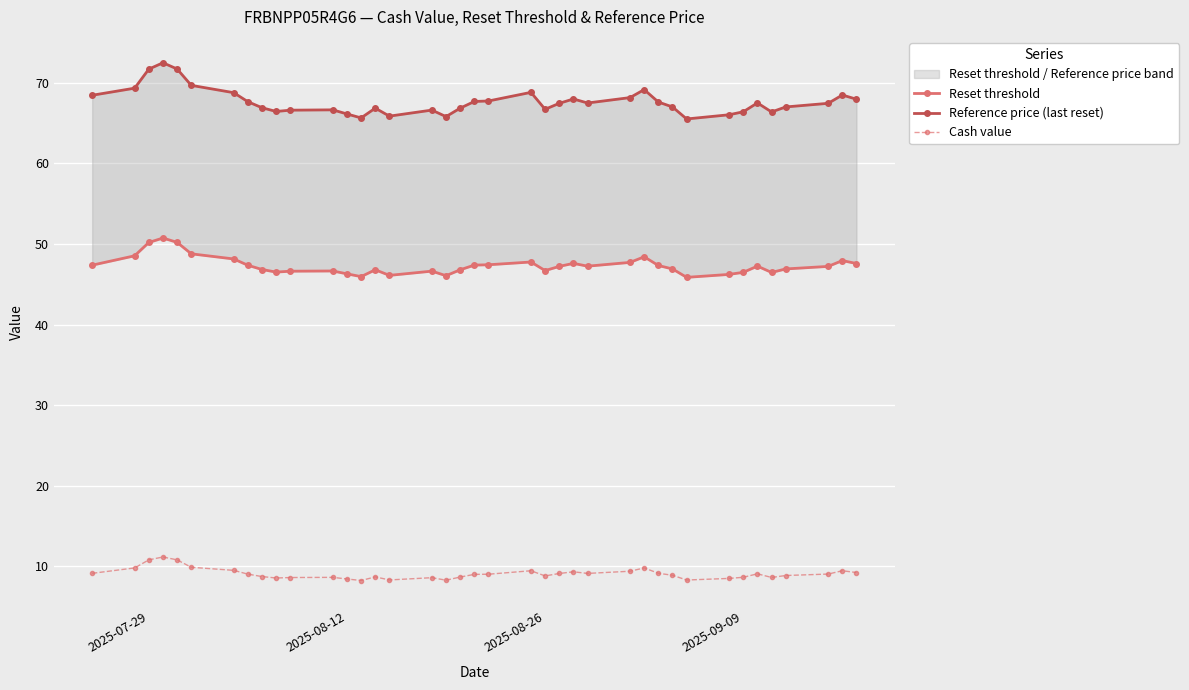

True or false: Reset threshold and Cash value cross at least once.

False